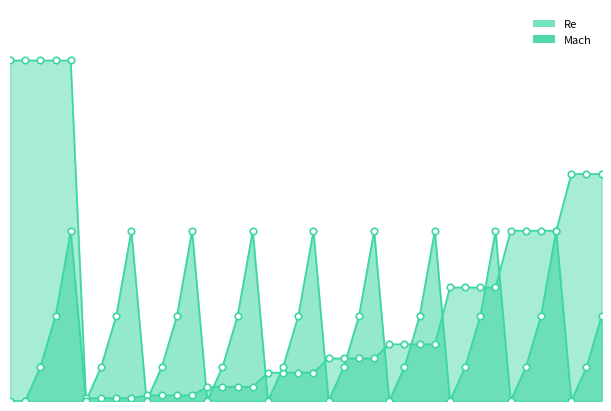

Which series contains the lowest Y value?

Mach